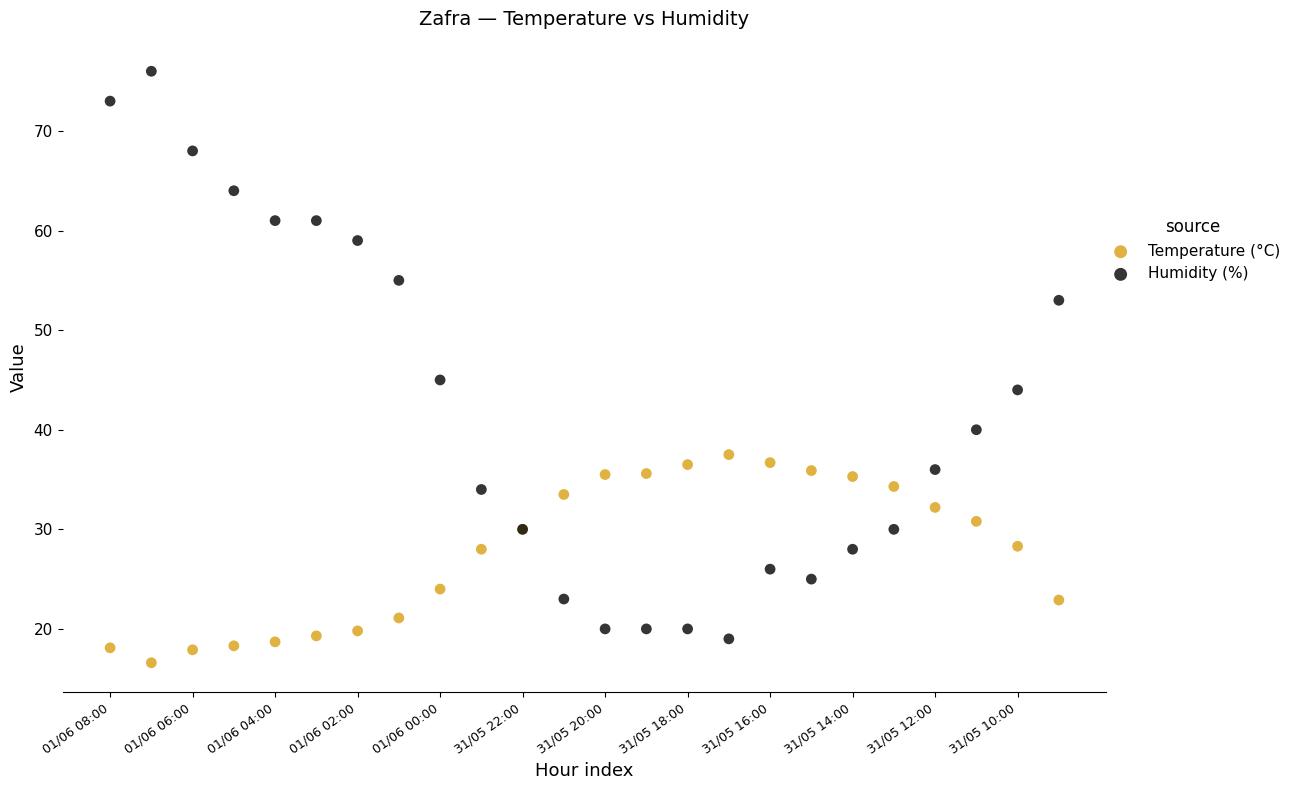

Which series reaches the maximum Y coordinate?

Humidity (%)